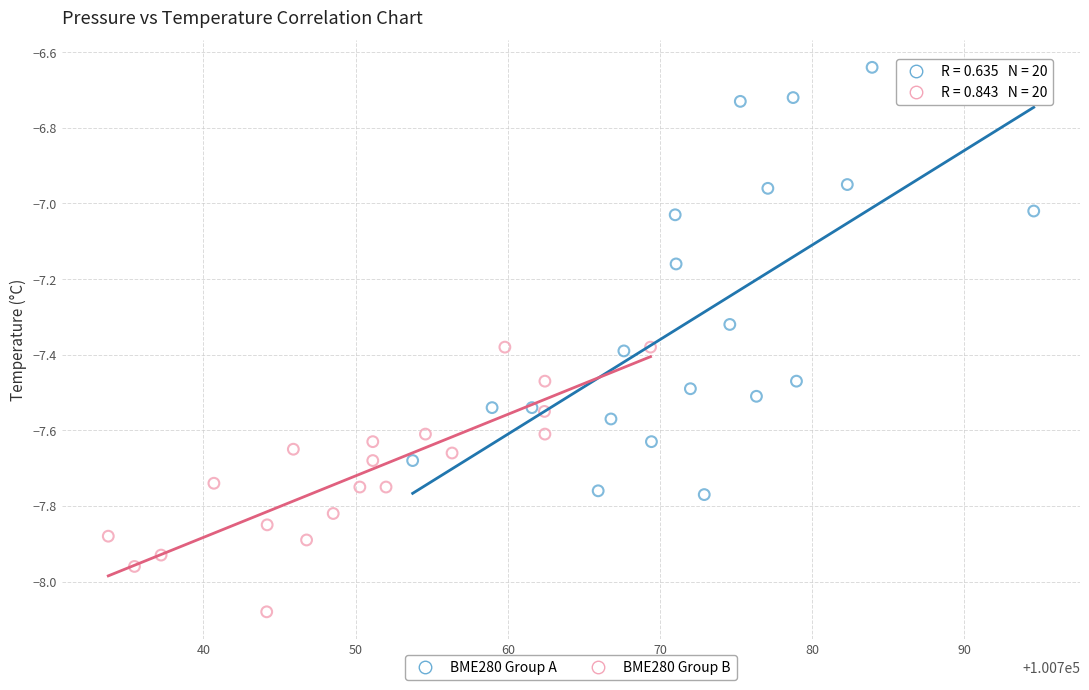

Which series contains the lowest Y value?

BME280 Group B